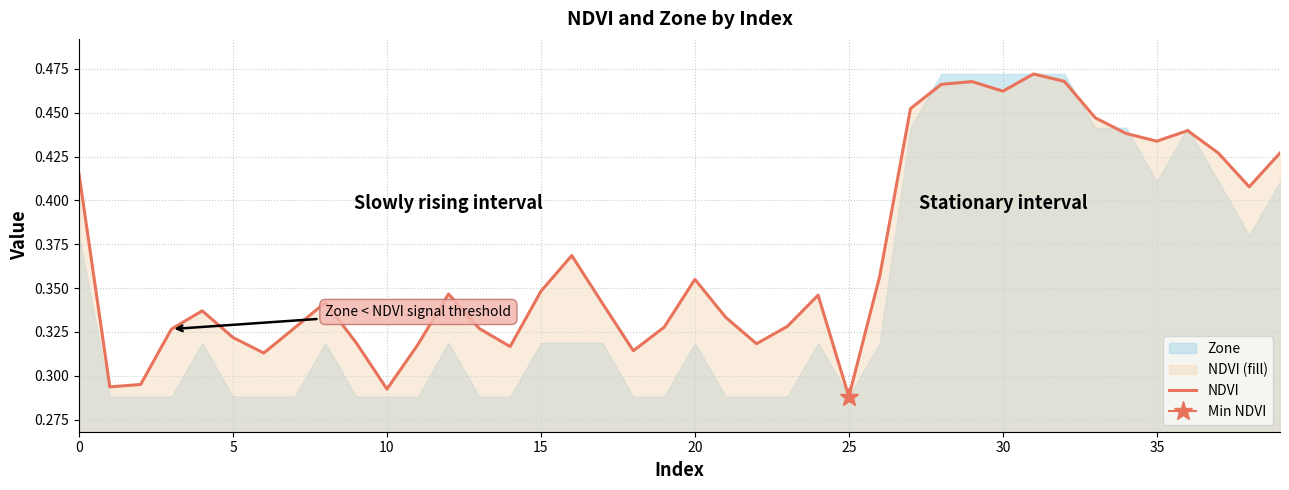

Is it true that the value at 34 is 0.8?

False